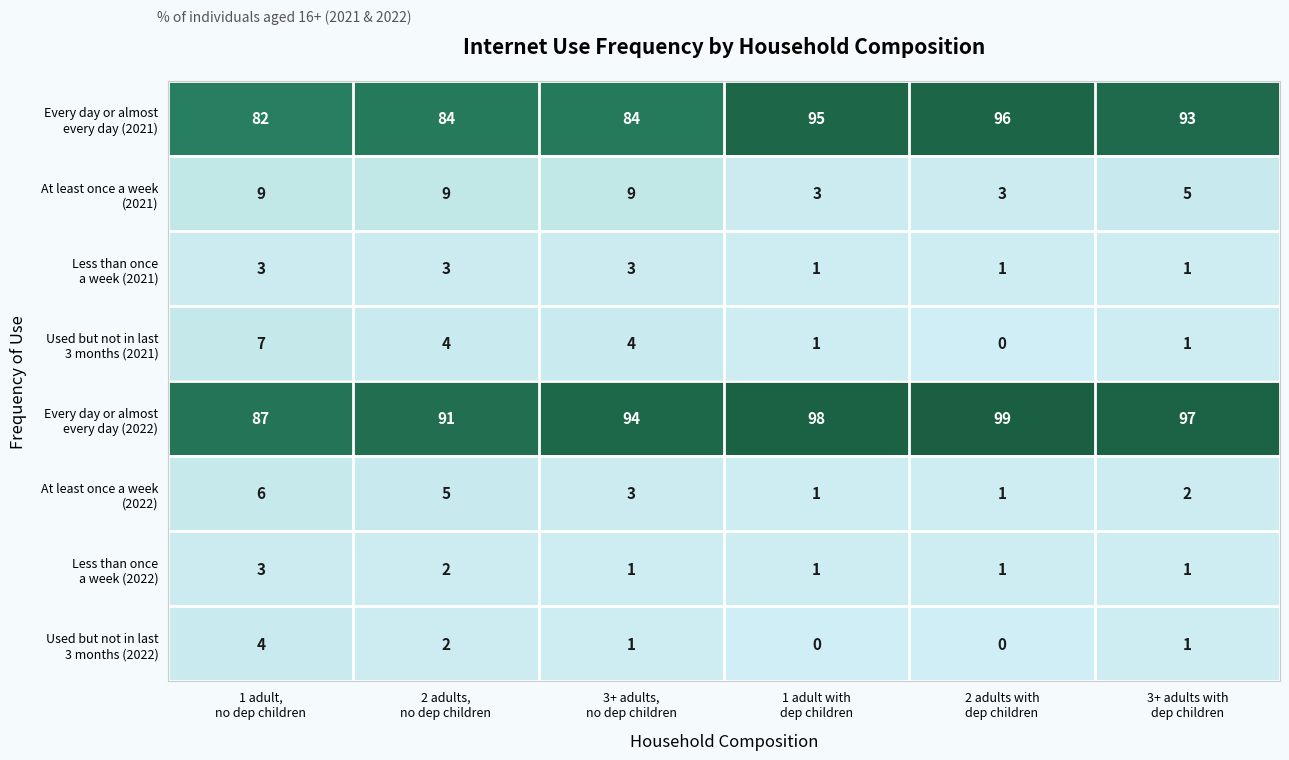

At how many categories does at least one series exceed 56?

6